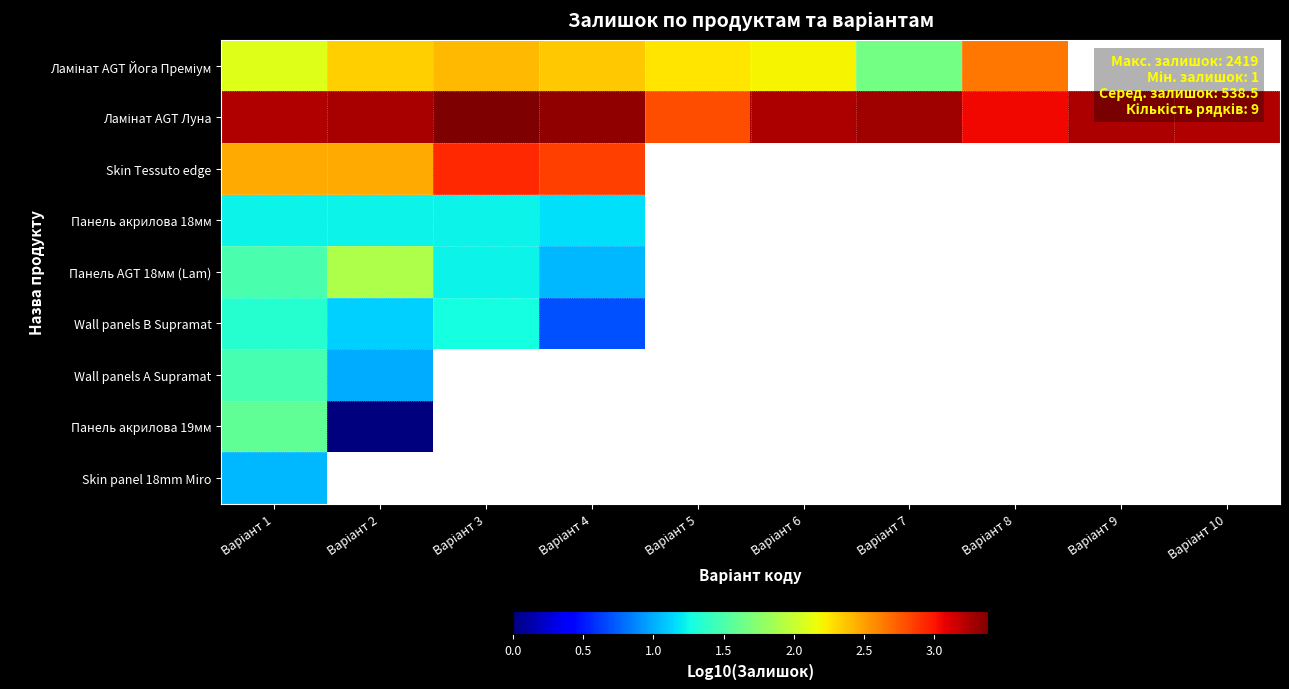

Which label corresponds to the largest value in the chart?

Варіант 3